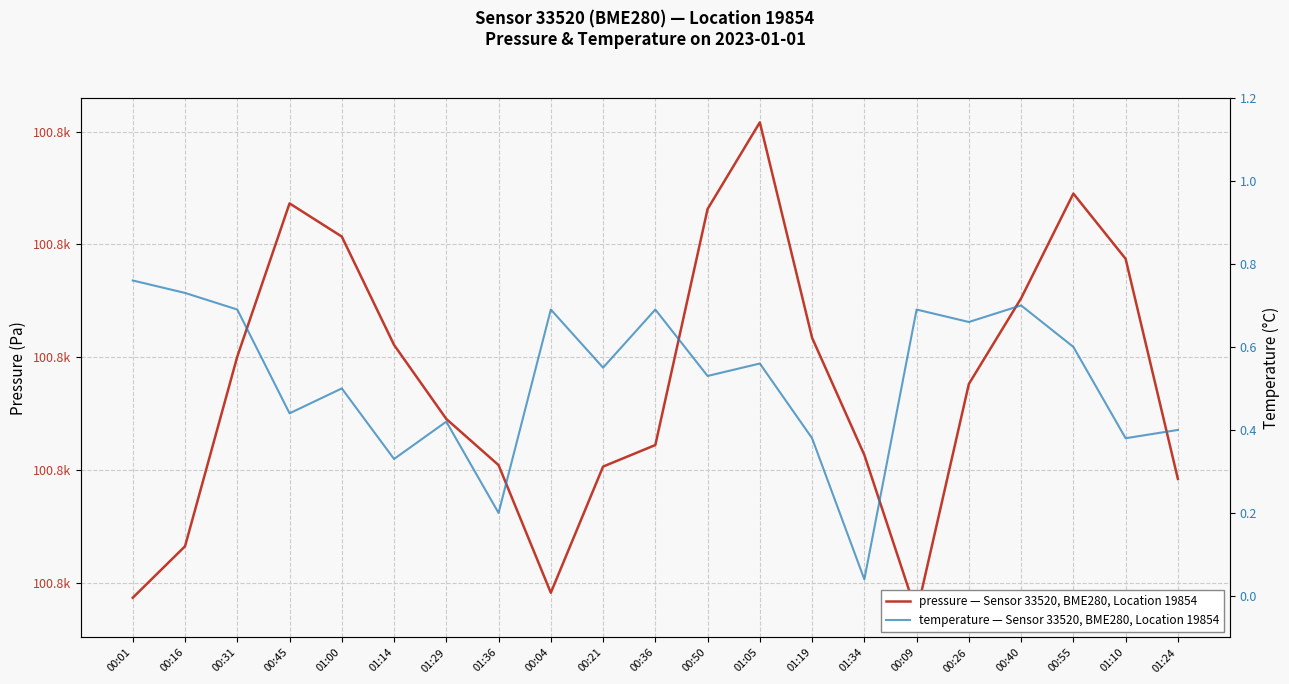

Reading left to right, list all the values displayed in this chart.

pressure: 00:01=100808.7	00:16=100813.2	00:31=100830.1	00:45=100843.6	01:00=100840.7	01:14=100831.1	01:29=100824.5	01:36=100820.4	00:04=100809.1	00:21=100820.3	00:36=100822.2	00:50=100843.1	01:05=100850.8	01:19=100831.7	01:34=100821.3	00:09=100807.3	00:26=100827.6	00:40=100835.2	00:55=100844.5	01:10=100838.7	01:24=100819.2
temperature: 00:01=0.8	00:16=0.7	00:31=0.7	00:45=0.4	01:00=0.5	01:14=0.3	01:29=0.4	01:36=0.2	00:04=0.7	00:21=0.6	00:36=0.7	00:50=0.5	01:05=0.6	01:19=0.4	01:34=0.0	00:09=0.7	00:26=0.7	00:40=0.7	00:55=0.6	01:10=0.4	01:24=0.4